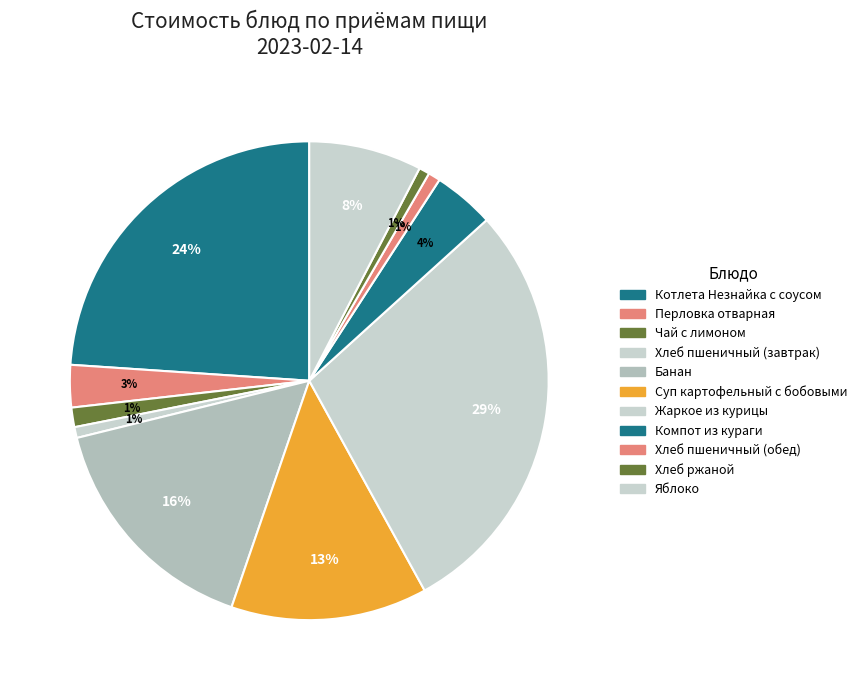

Between Котлета Незнайка с соусом and Банан, which is larger?

Котлета Незнайка с соусом